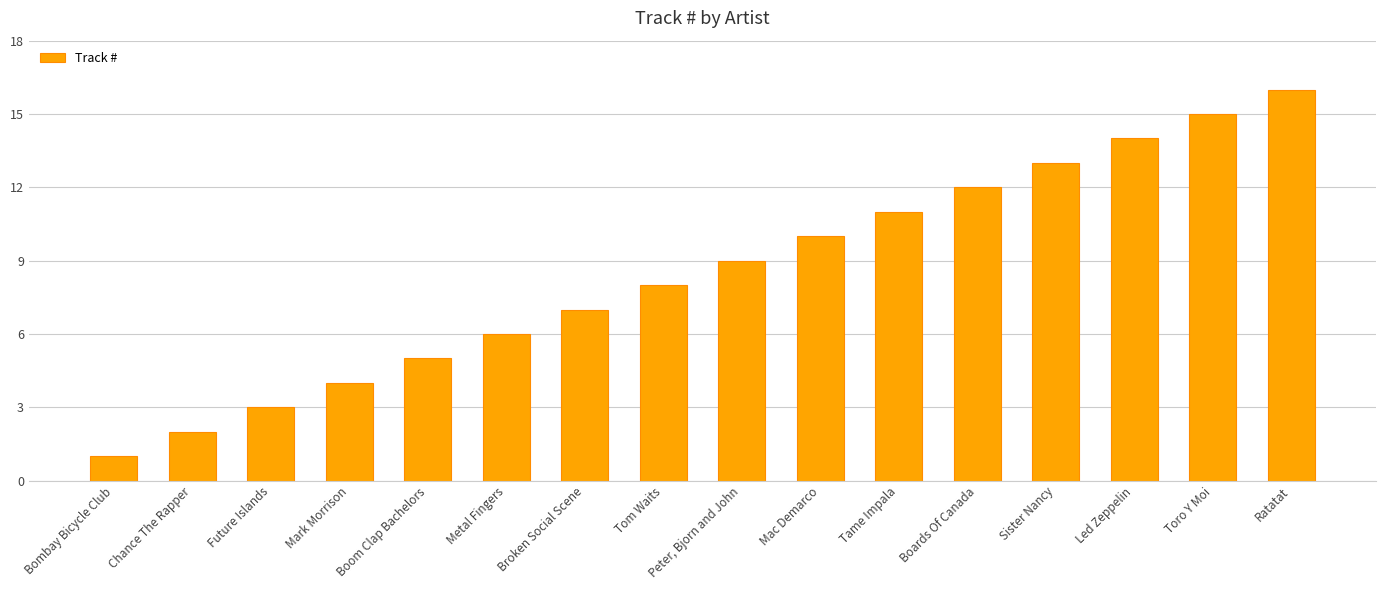

The chart shows a value of 8 at Tom Waits. True or false?

True